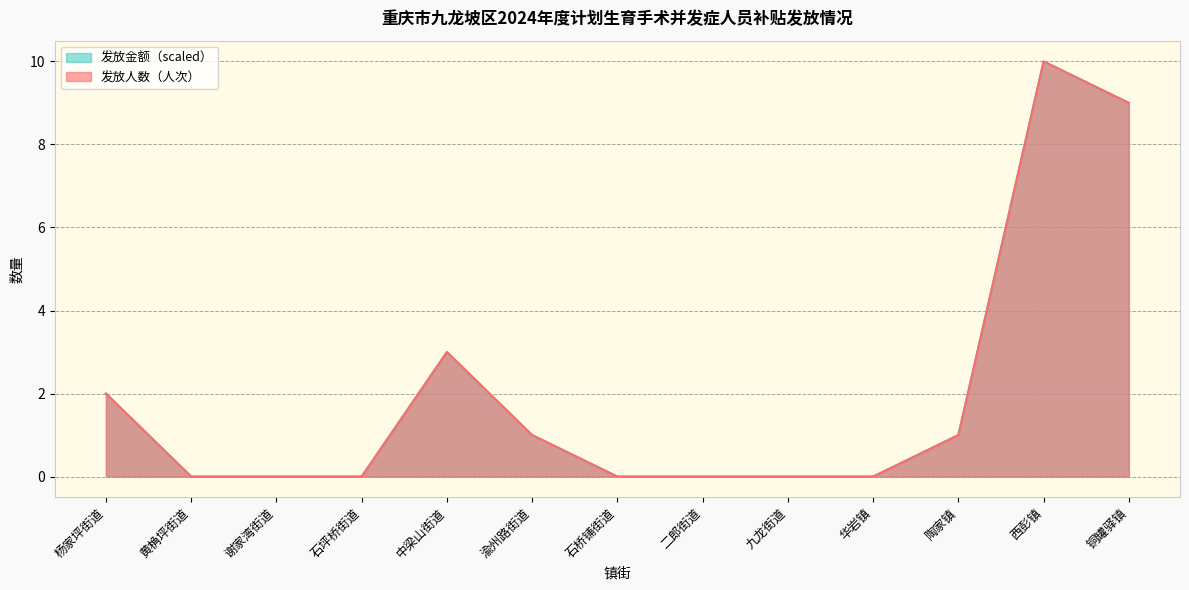

True or false: 发放人数（人次） and 发放金额 intersect in this chart.

False